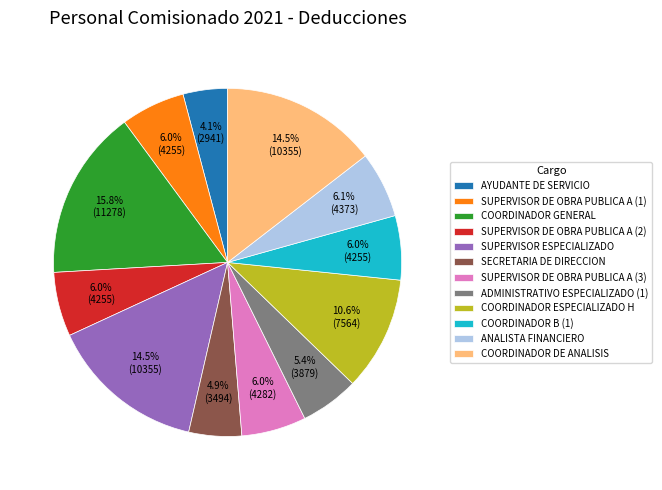

Combined, what portion of the pie is ADMINISTRATIVO ESPECIALIZADO (1) and SUPERVISOR DE OBRA PUBLICA A (2)?

11.4%